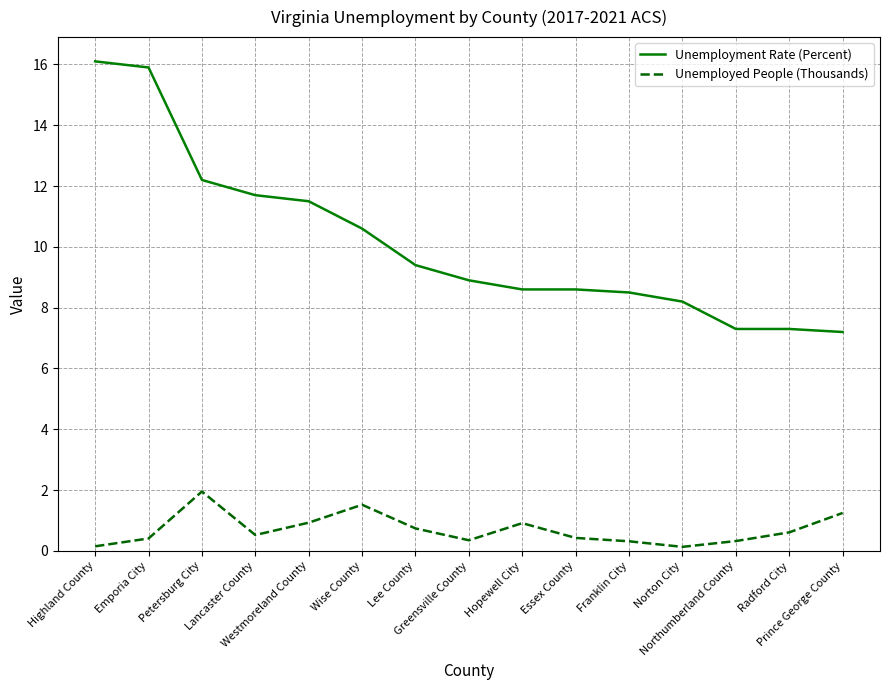

True or false: Unemployment Rate (Percent) and Unemployed People (Thousands) intersect in this chart.

False